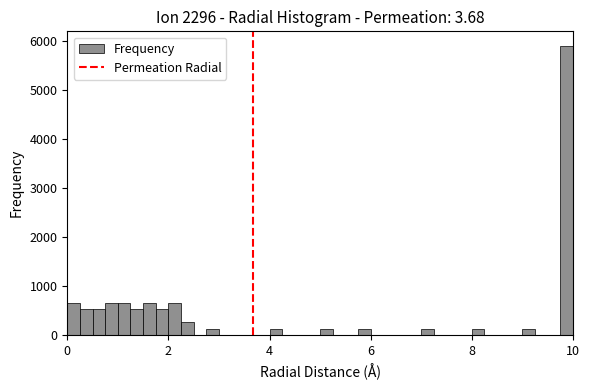

Read against the x-axis, roughly where is the centre of the tallest bar?

9.8